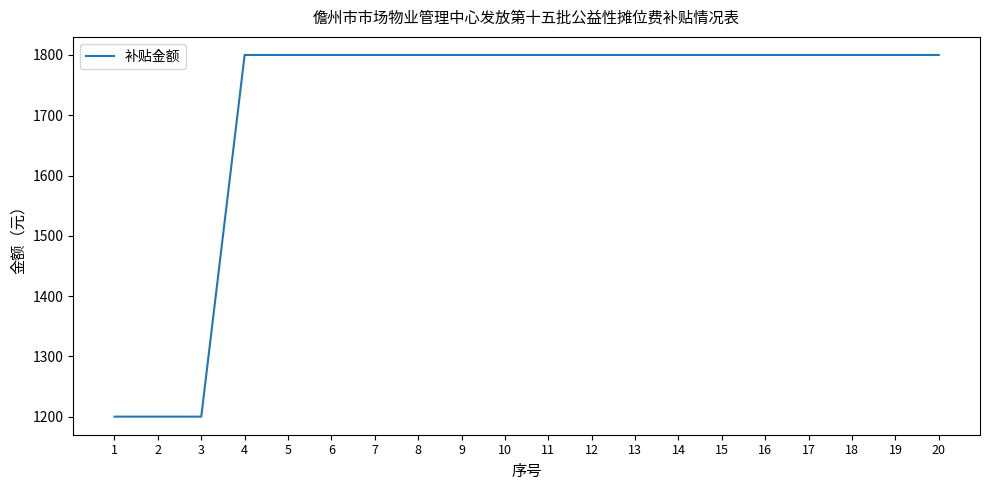

Is it true that the value at 3 is 1200?

True